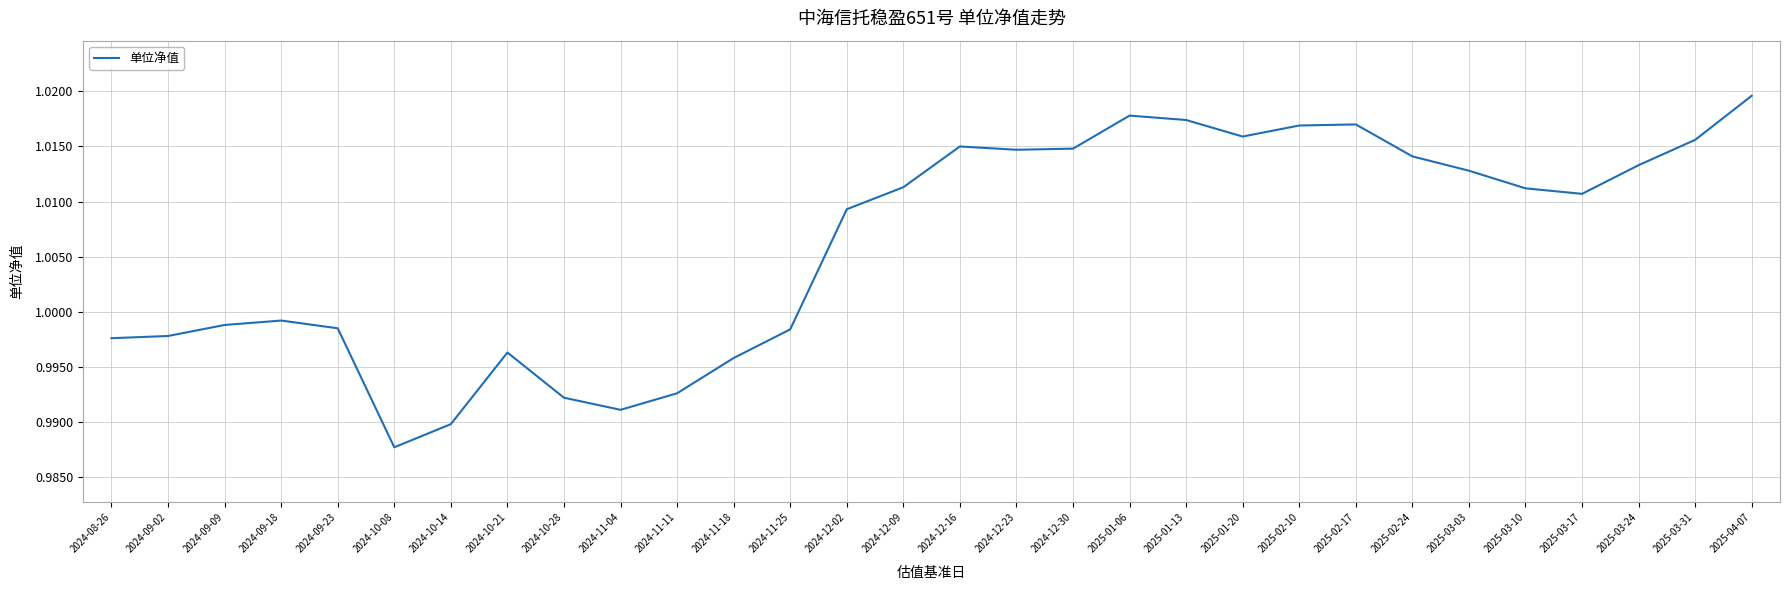

What position from the right is 2025-03-10?

5